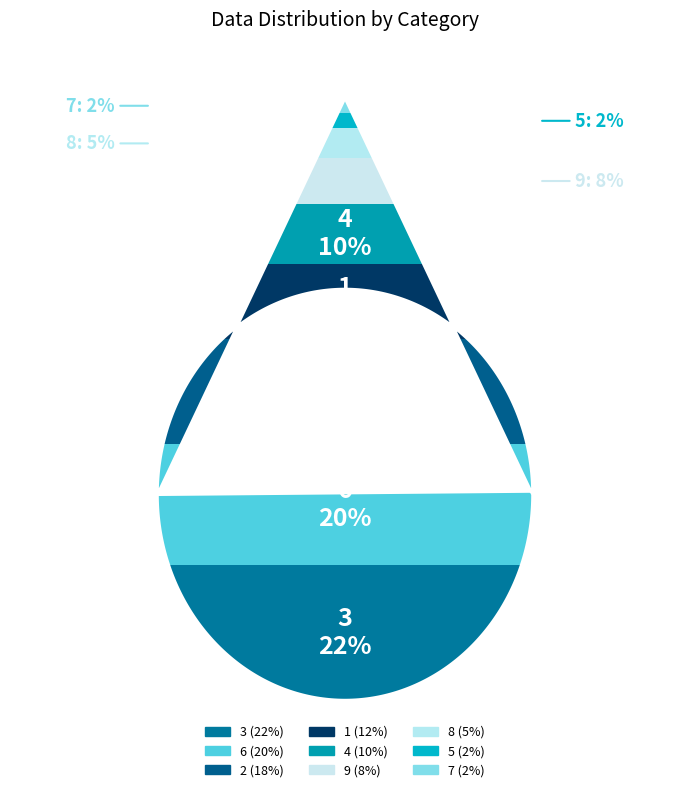

Count the number of slices in the pie.

9